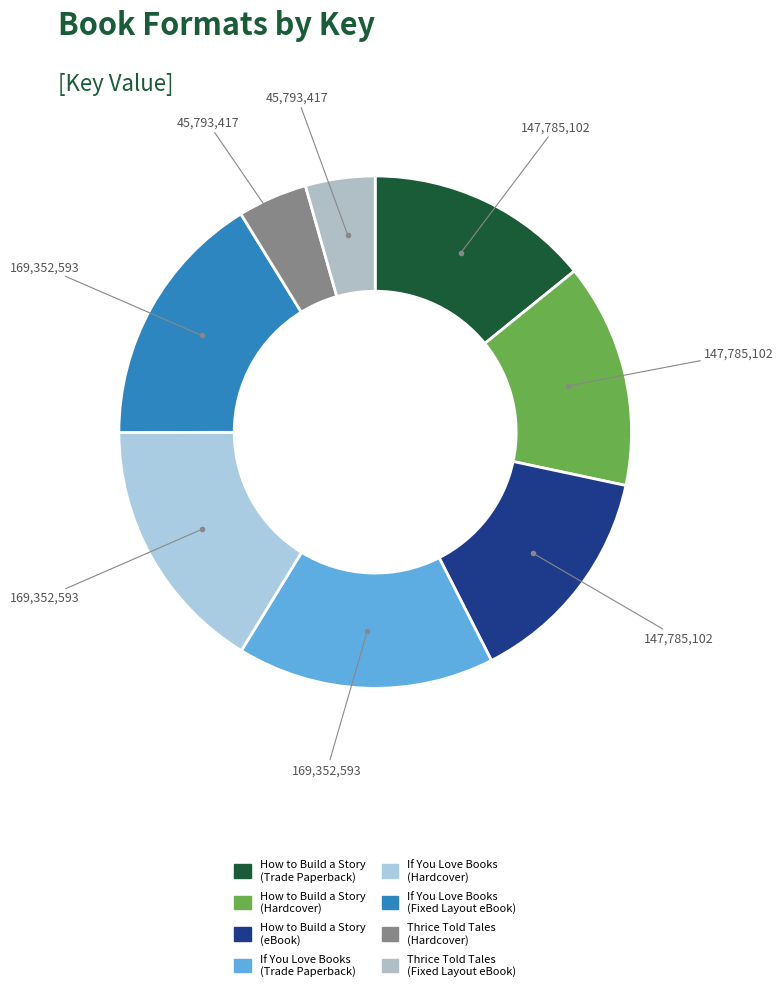

How many segments does this pie chart have?

8